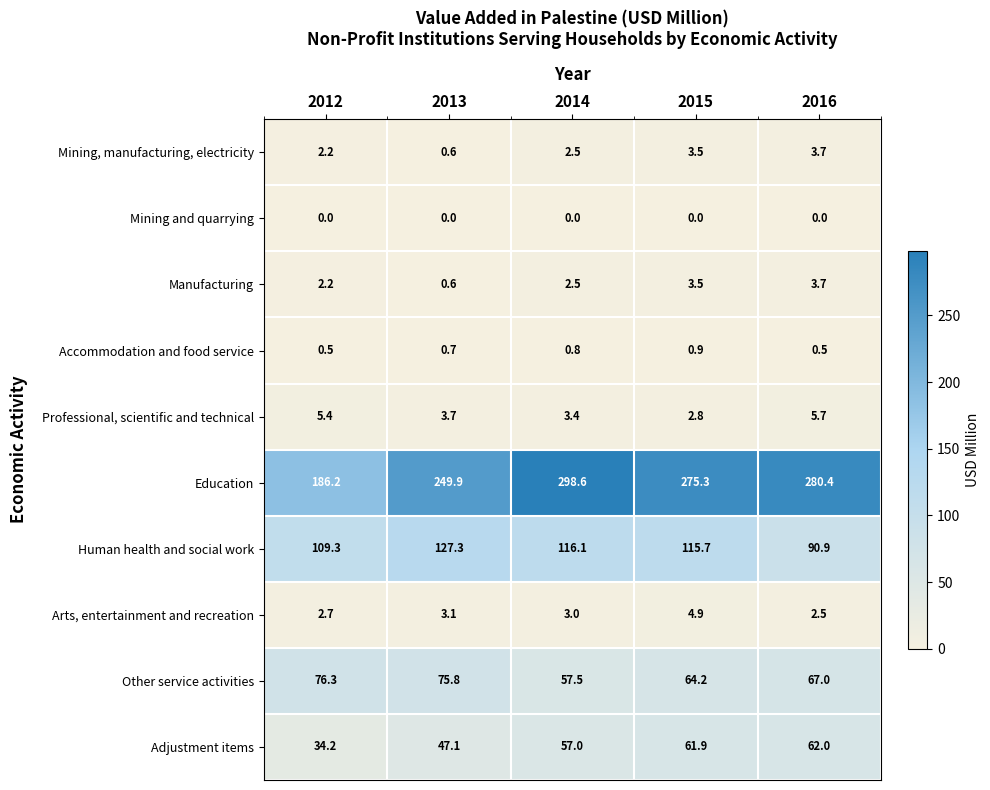

What is the difference between the second highest and minimum values in the Adjustment items series?

27.7